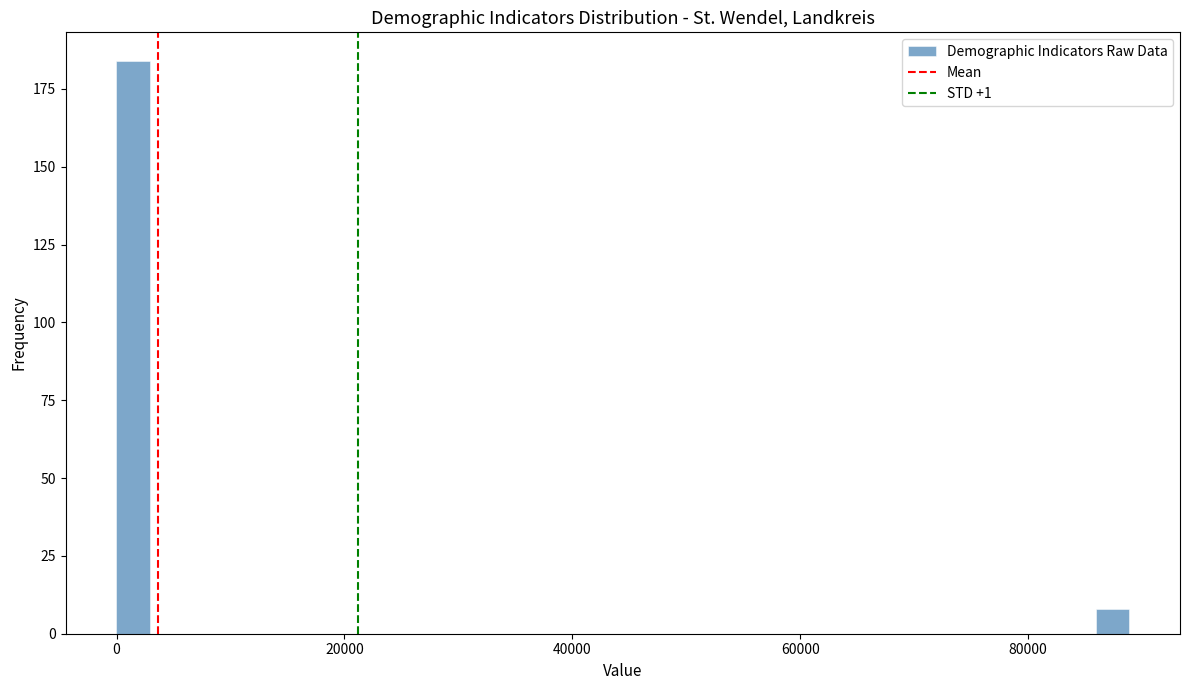

Around what value on the x-axis is the tallest bar? Give the approximate position of its centre, as read against the axis.

2000